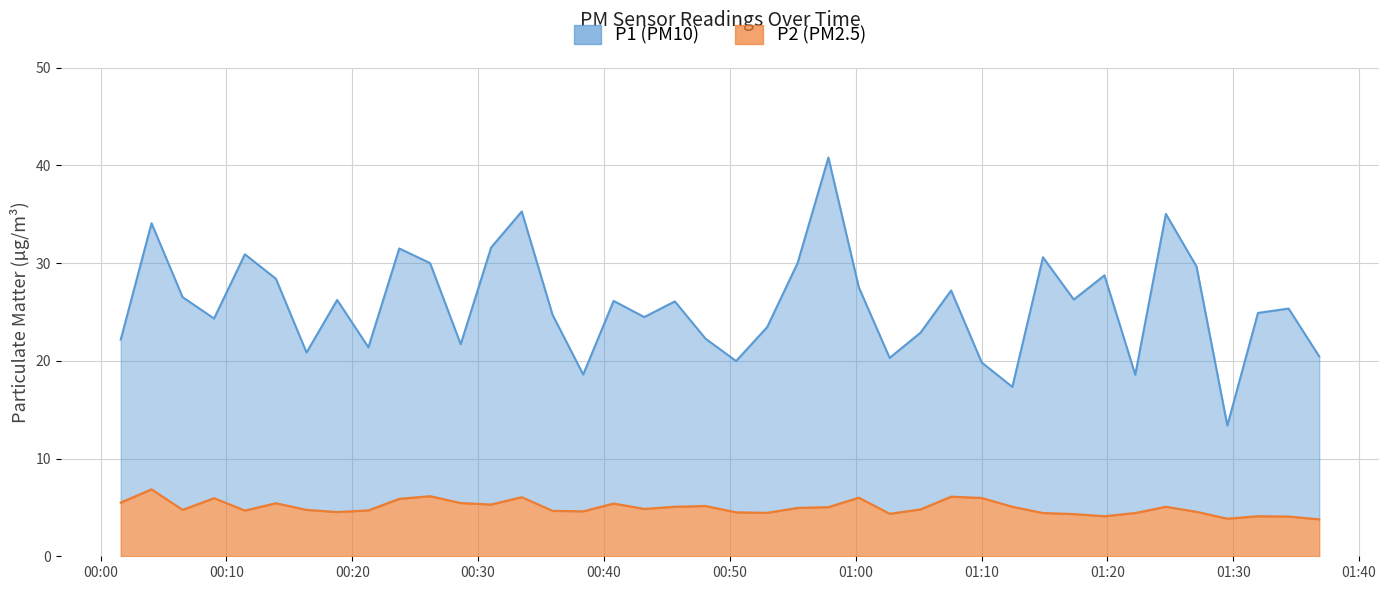

Which series has the widest spread of values?

P1